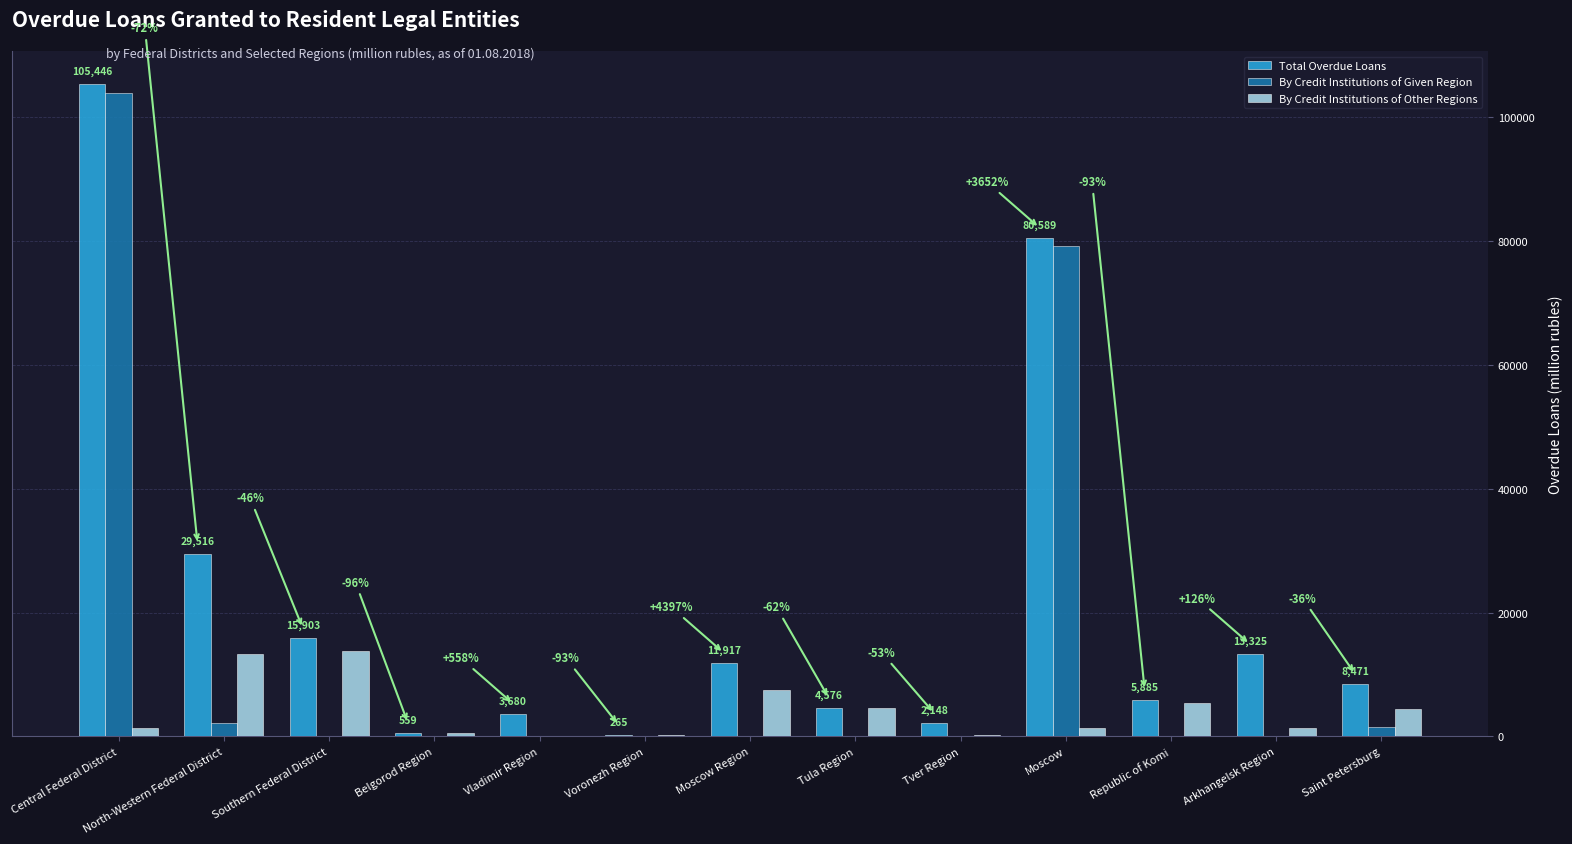

Reading left to right, transcribe all the data shown in this chart.

Total Overdue Loans: 105446	29516	15903	559	3680	265	11917	4576	2148	80589	5885	13325	8471
By Credit Institutions of Given Region: 103980	2152	77	0	0	0	0	0	0	79239	0	0	1585
By Credit Institutions of Other Regions: 1442	13244	13848	559	107	152	7546	4546	236	1289	5358	1327	4433